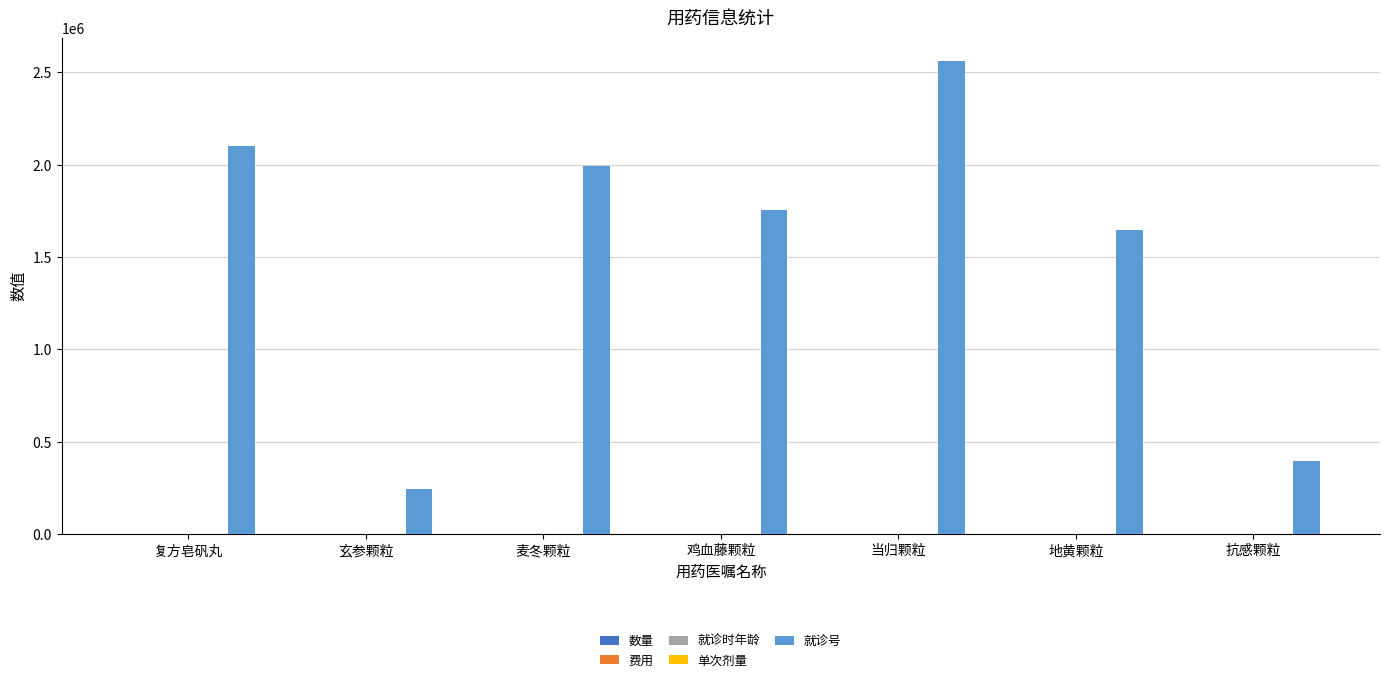

At which category is the sum across all series the highest?

当归颗粒